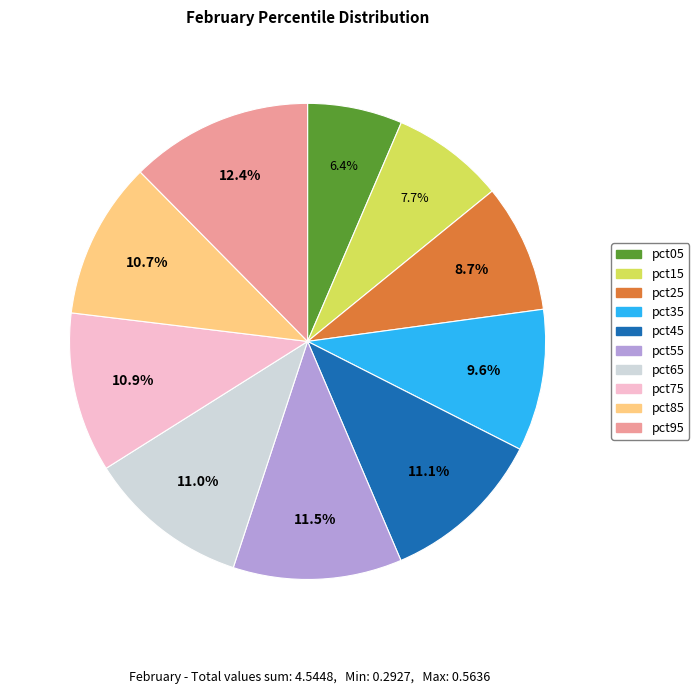

Is it true that pct55 is 22% of the pie?

False